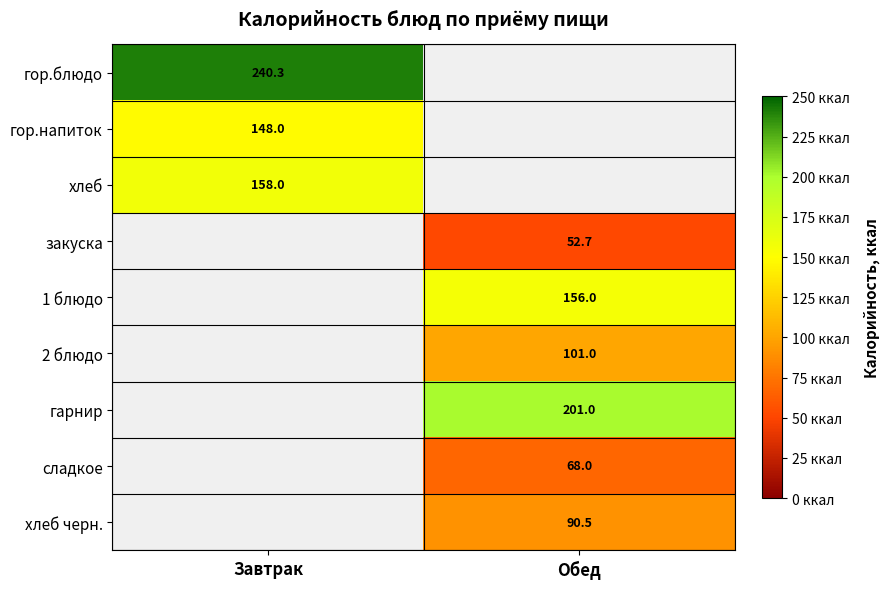

True or false: 1 блюдо has a value of 89.9 at Обед.

False